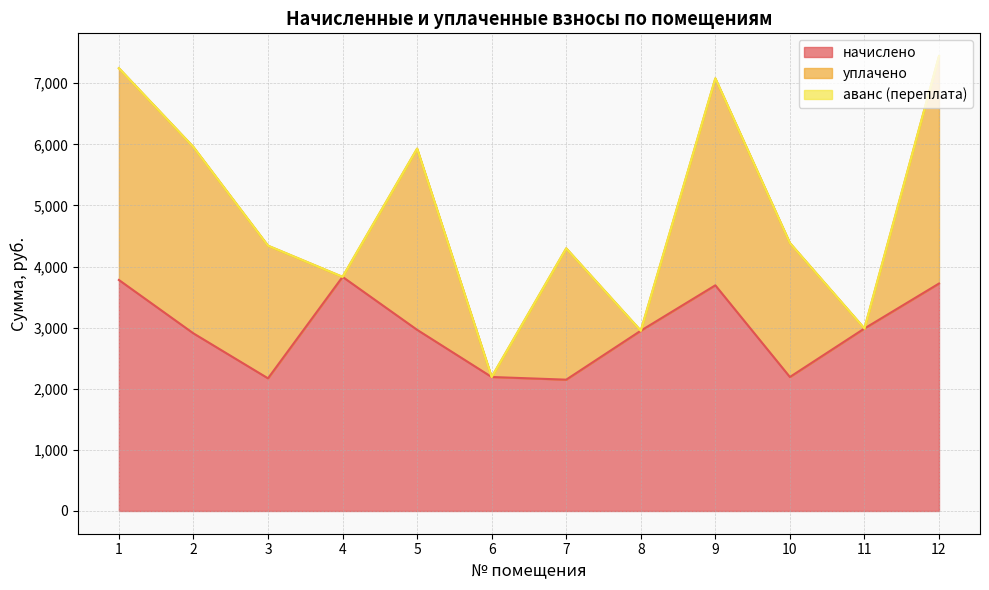

What is the difference between the maximum and second lowest values in the уплачено series?

3722.2